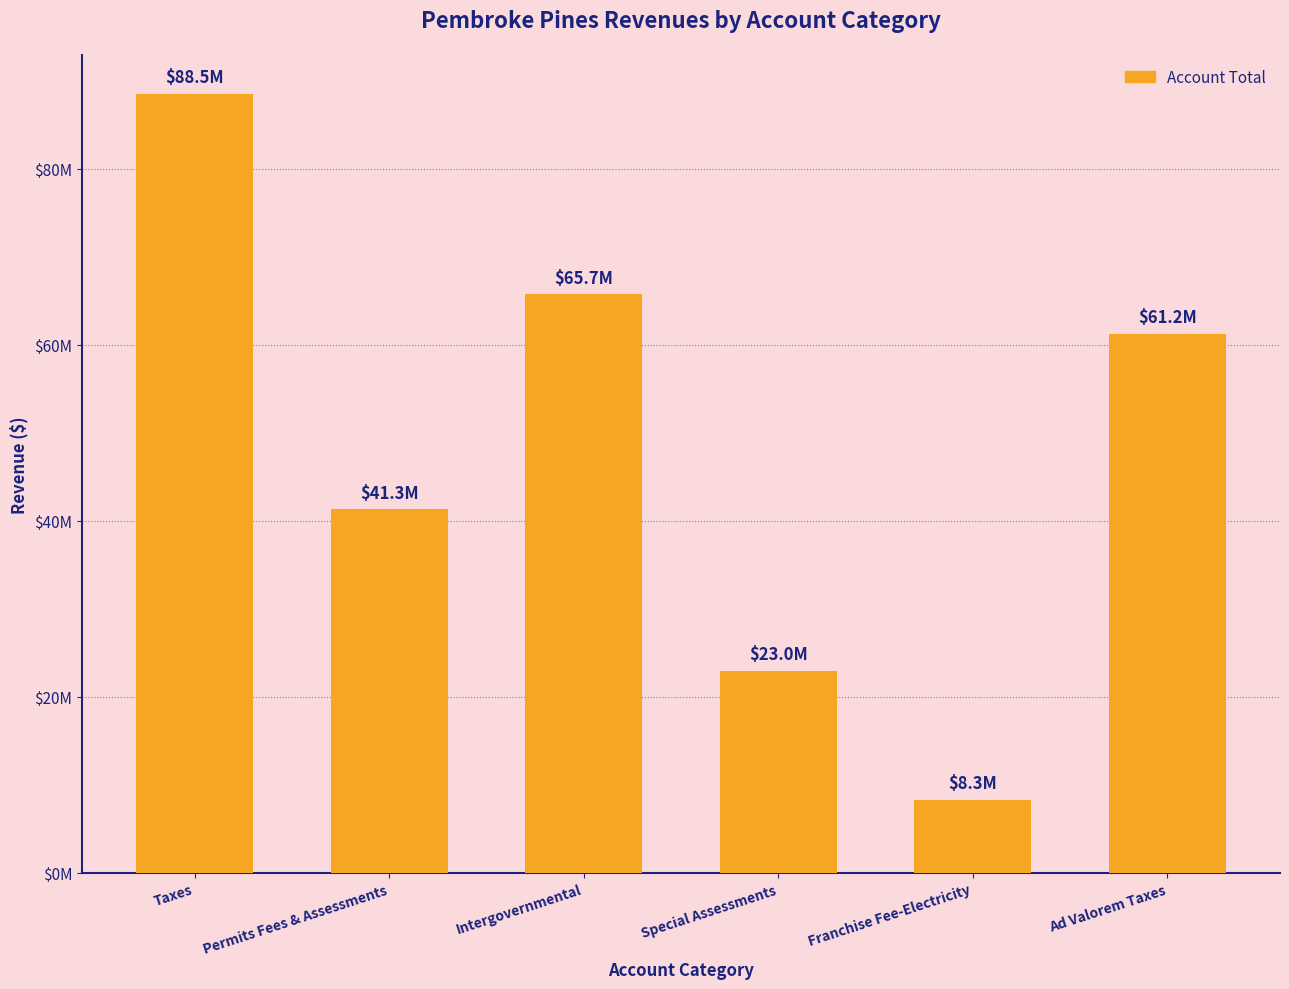

The value at Franchise Fee-Electricity is 8292391. True or false?

True